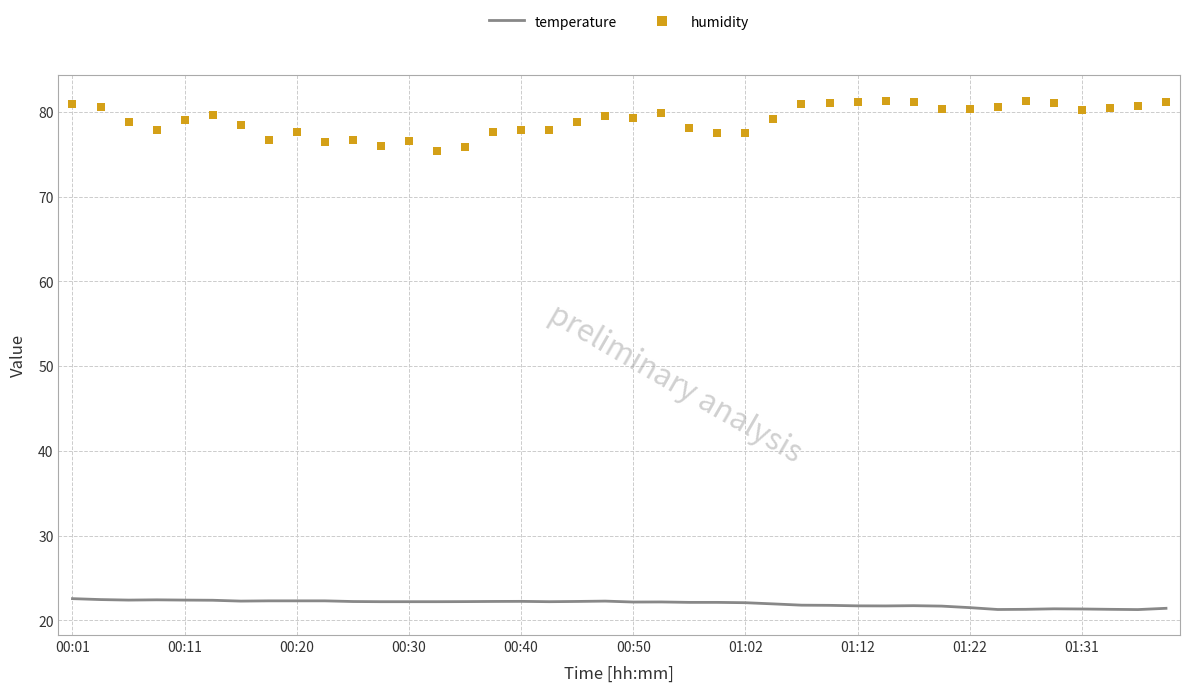

What is the maximum value for temperature?

22.6